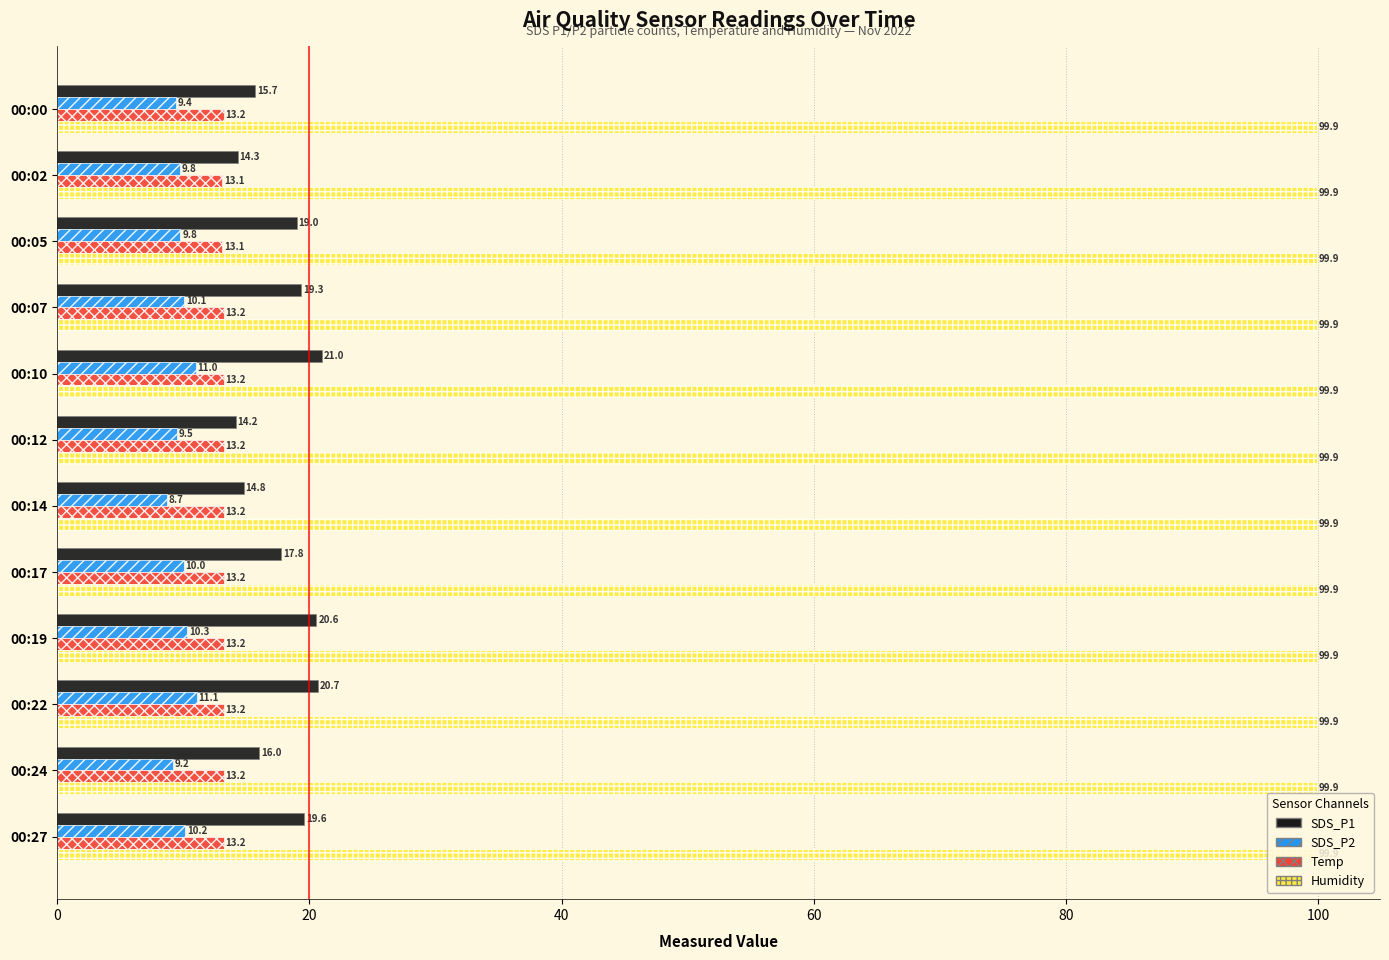

Is it true that SDS_P1 equals 23.2 at 00:12?

False